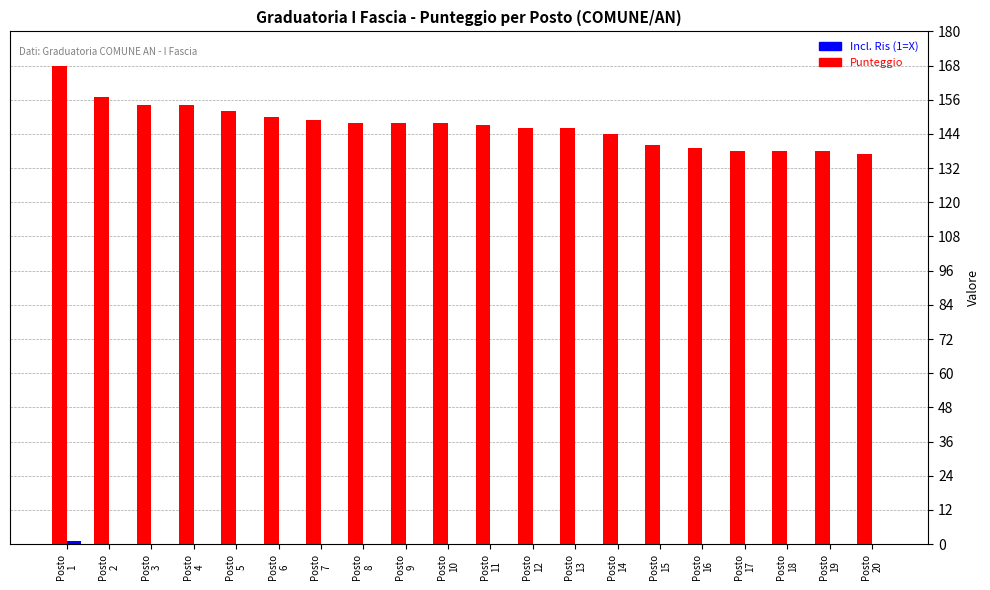

What is the sum of all Punteggio values?

2941